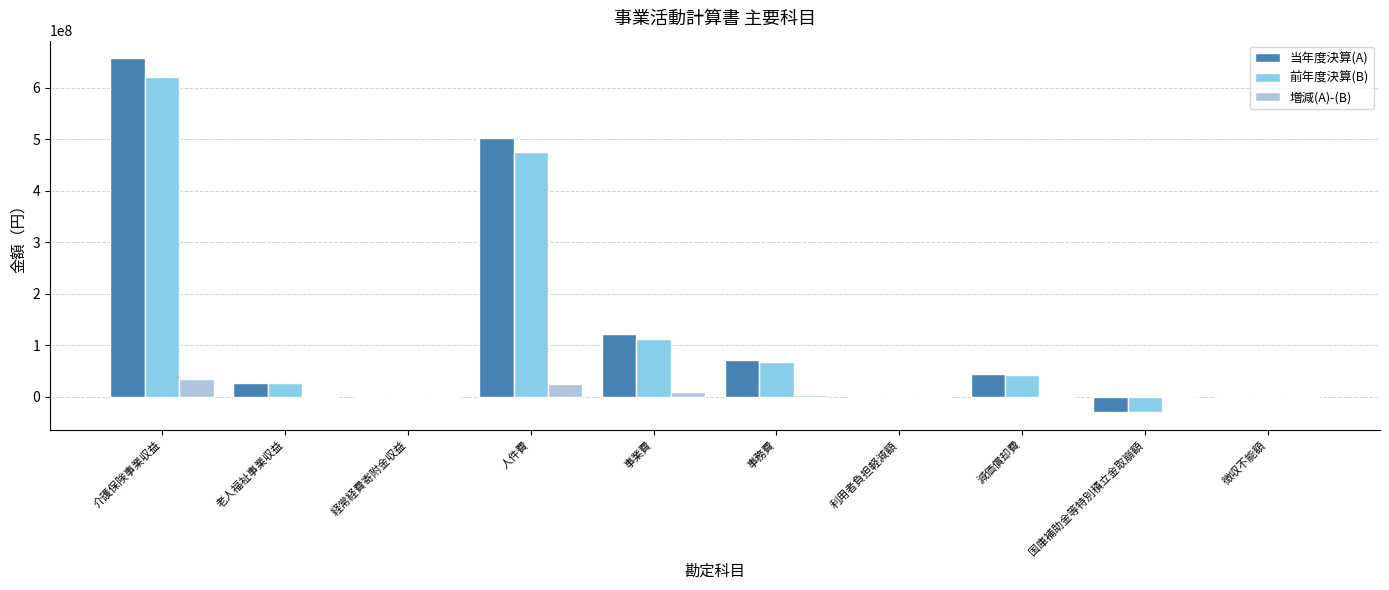

What are all the series names shown in the legend?

当年度決算(A), 前年度決算(B), 増減(A)-(B)